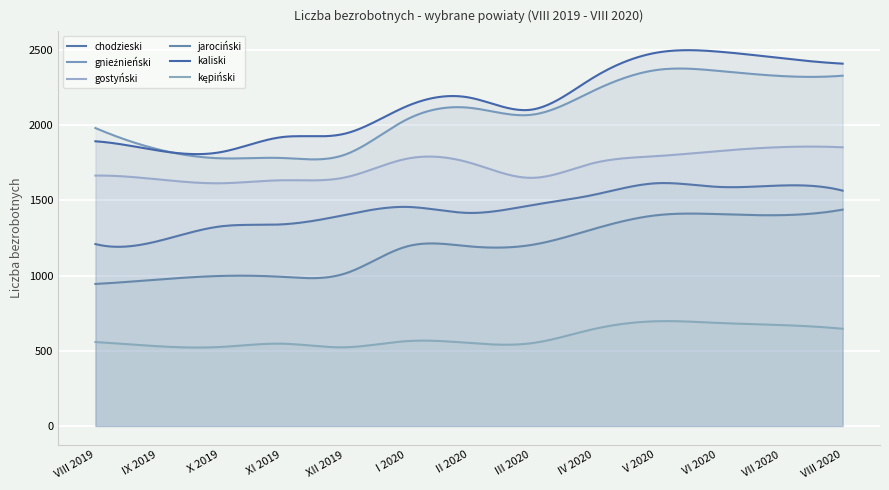

What value does the chodzieski series have at X 2019, to the nearest 5?

1325